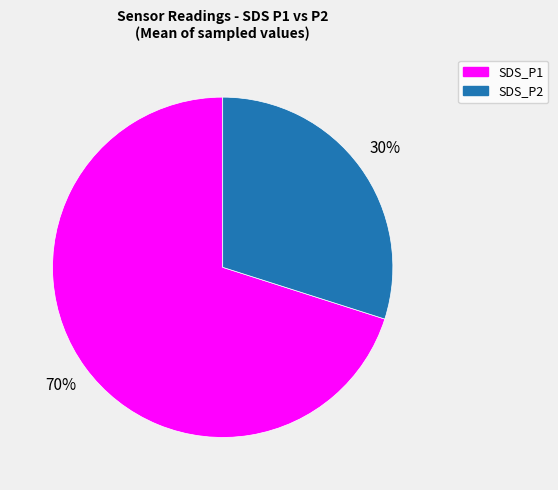

True or false: SDS_P2 accounts for 30% of the total.

True